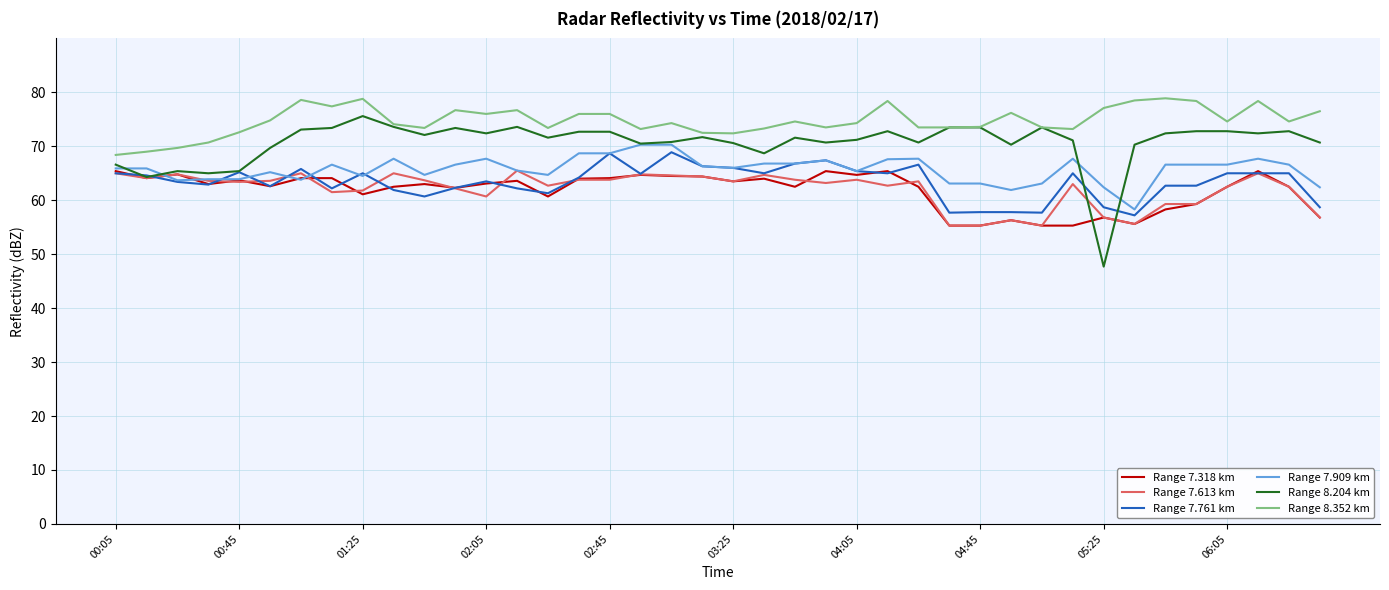

True or false: Range 8.352 km and Range 7.318 km intersect in this chart.

False